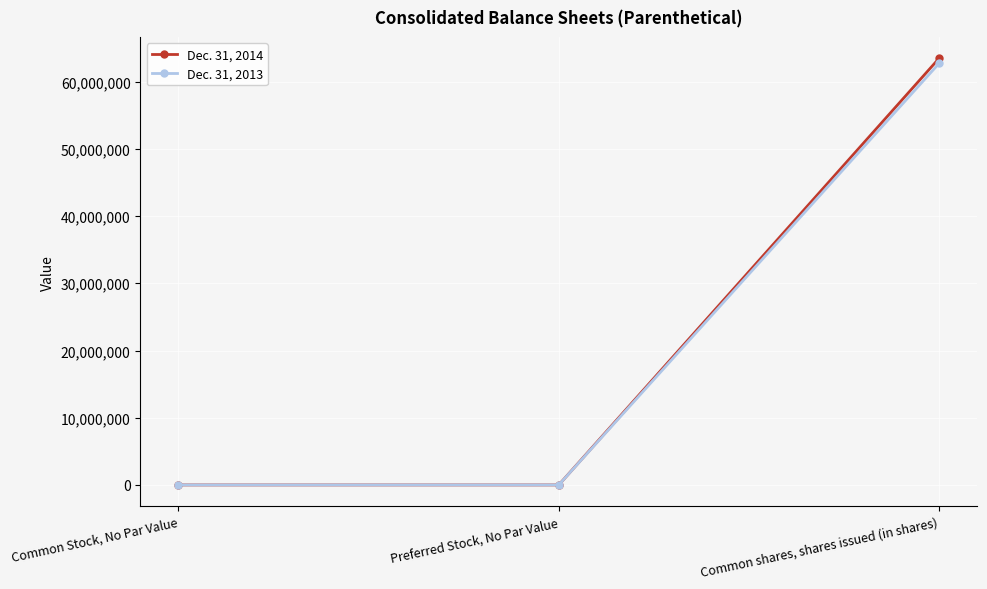

What are all the series names shown in the legend?

Dec. 31, 2014, Dec. 31, 2013